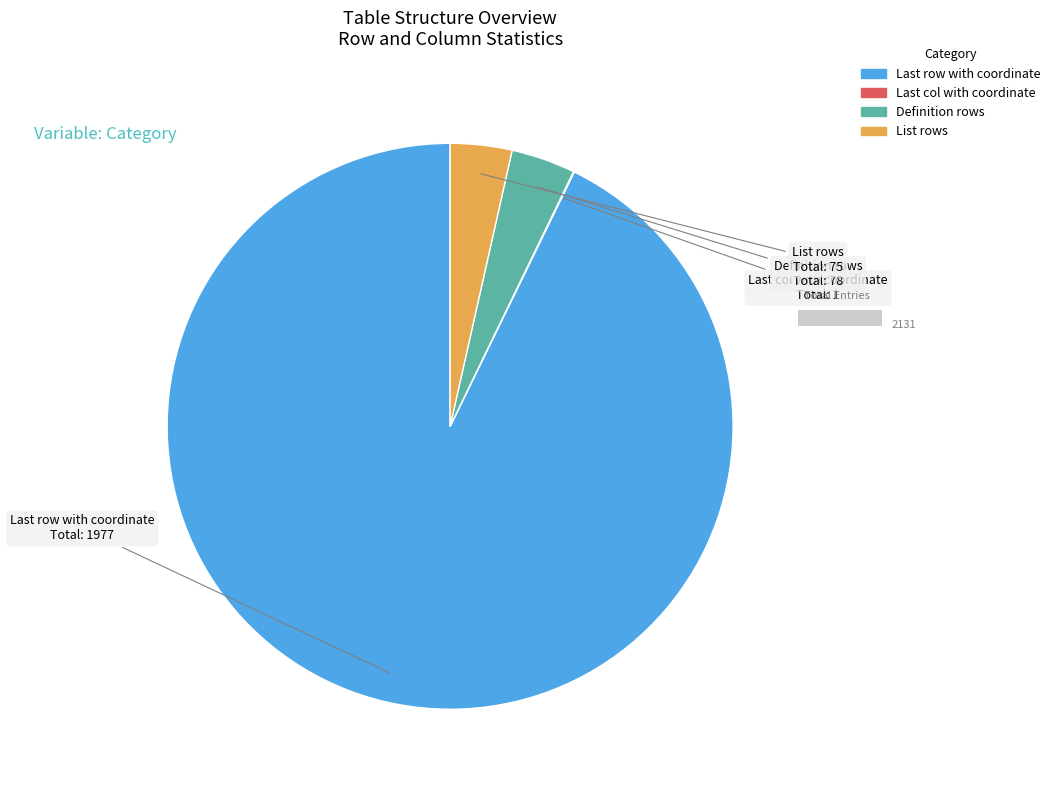

Rank the categories by value from highest to lowest.

Last row with coordinate, Definition rows, List rows, Last col with coordinate